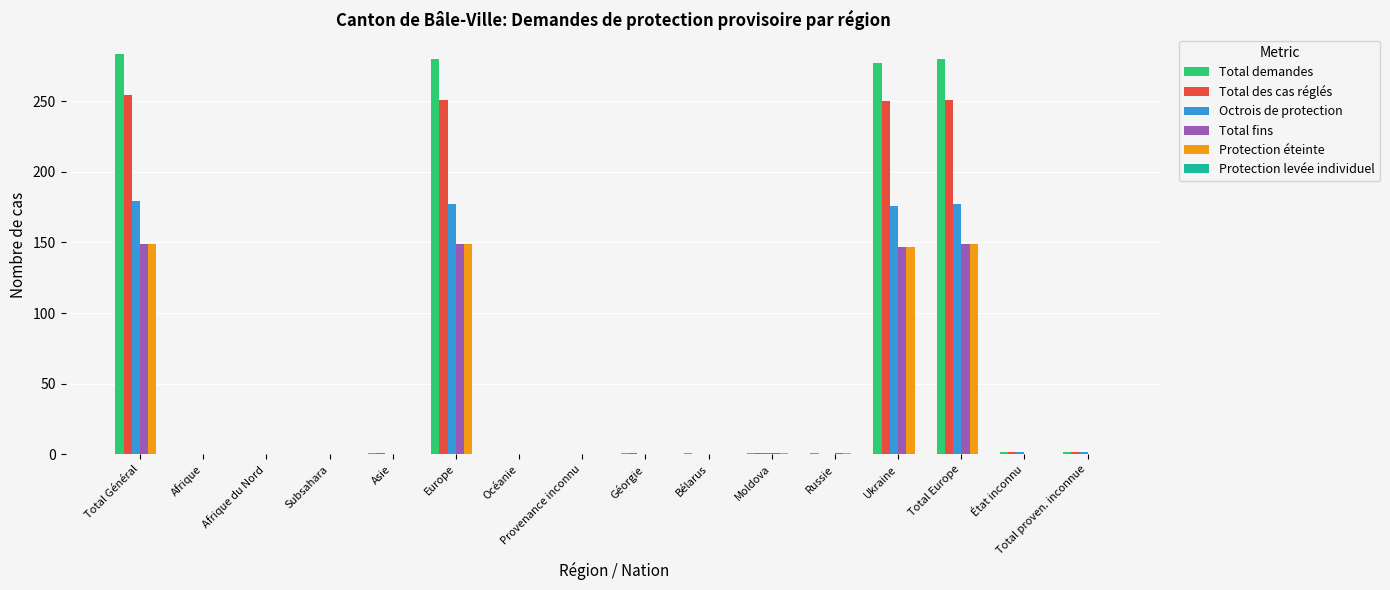

How many groups of bars are there?

16